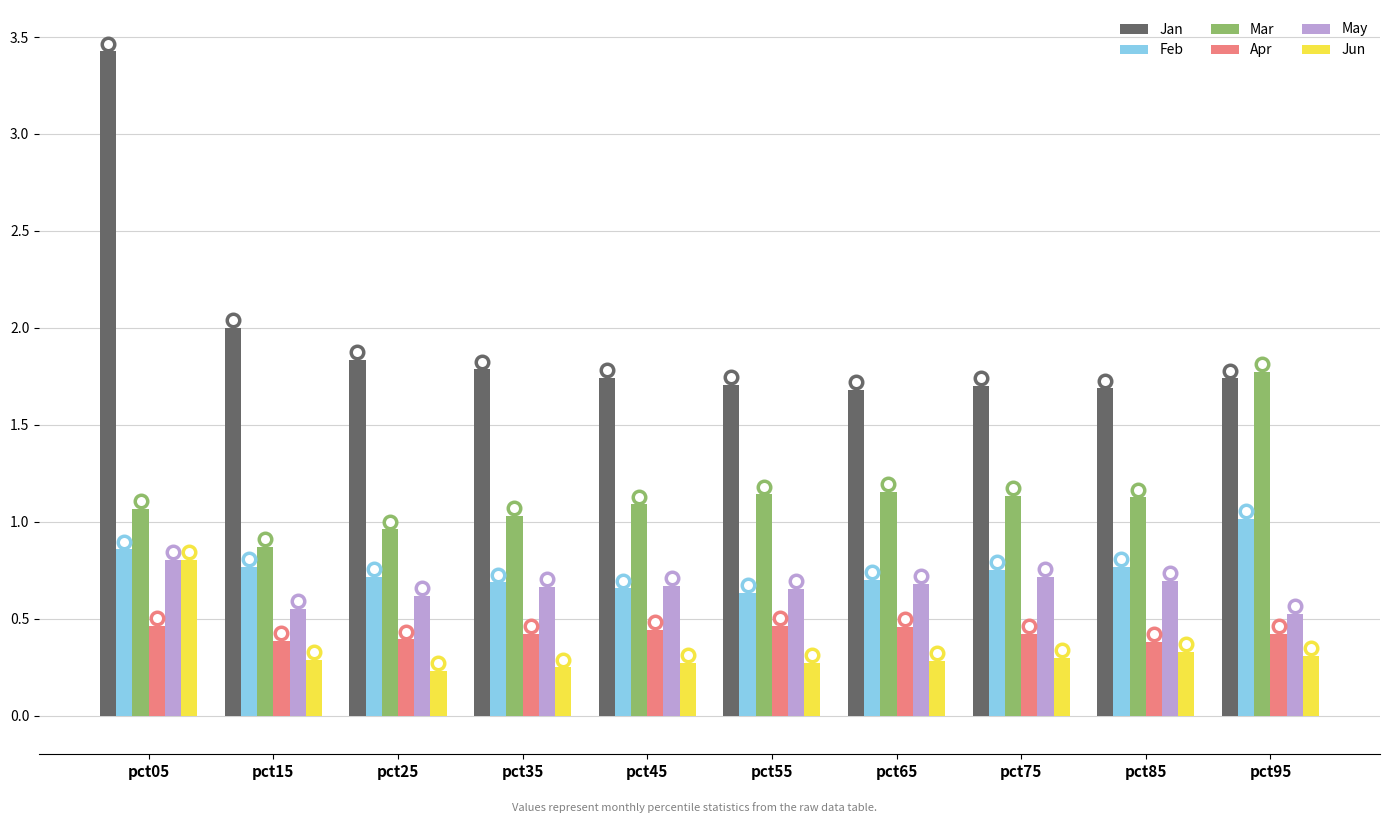

The value of Jun at pct65 is 0.3. True or false?

True